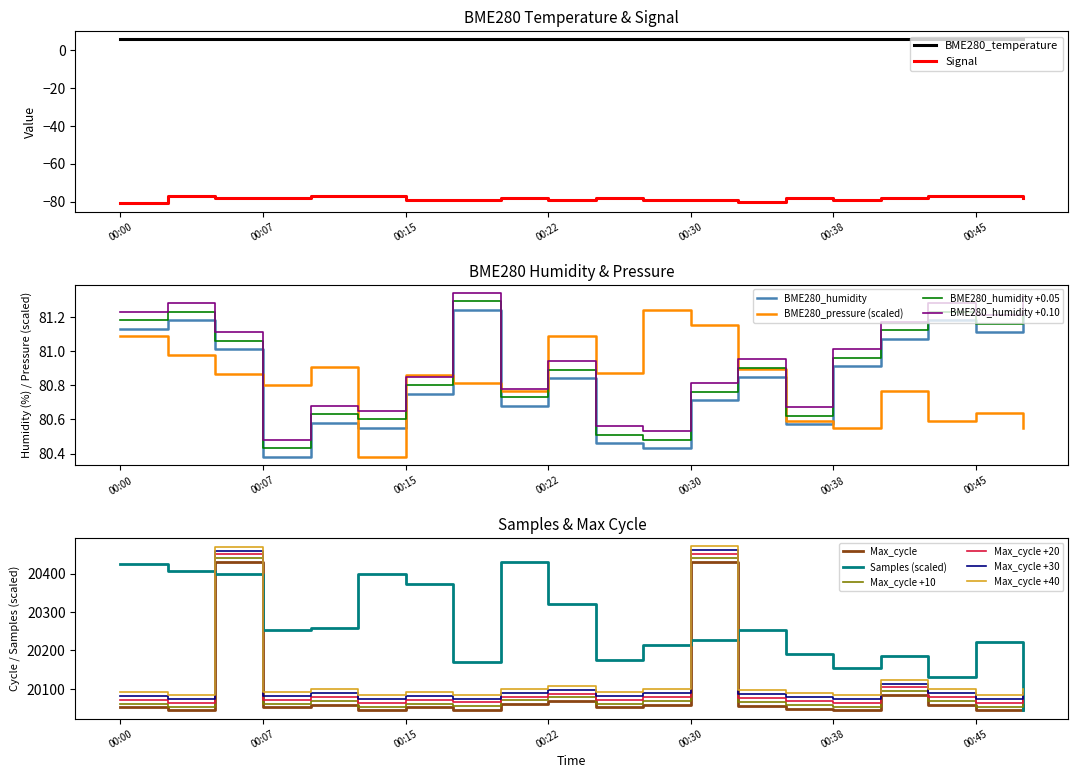

The value of BME280_temperature at 2022/01/30 00:20:18 is 5.6. True or false?

True